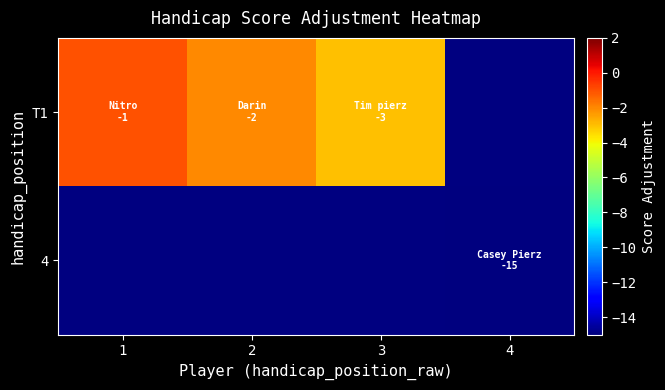

Which series has the widest spread of values?

T1